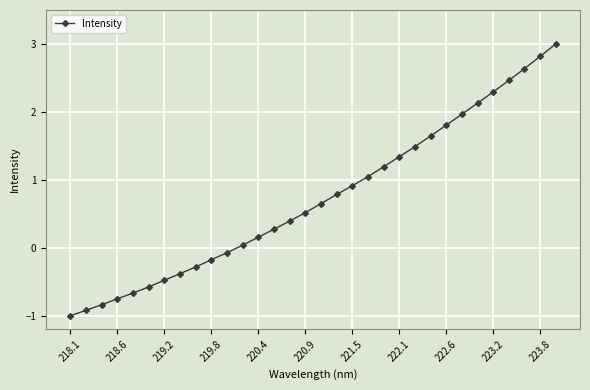

What is the smallest value displayed?

-1.0